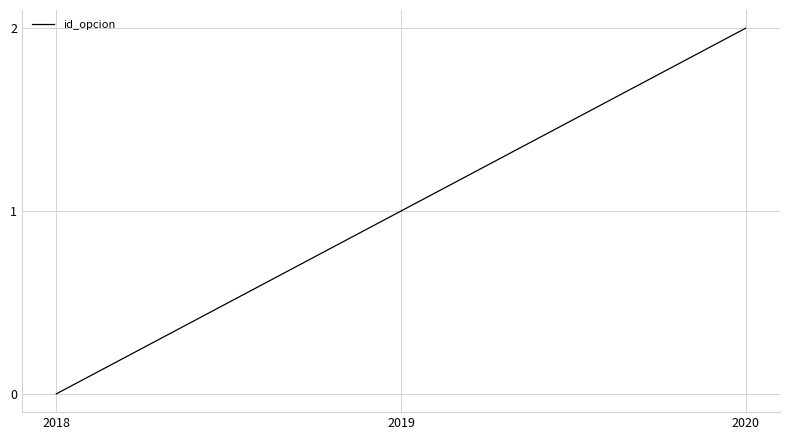

What is the change in value from 2018 to 2019?

+1